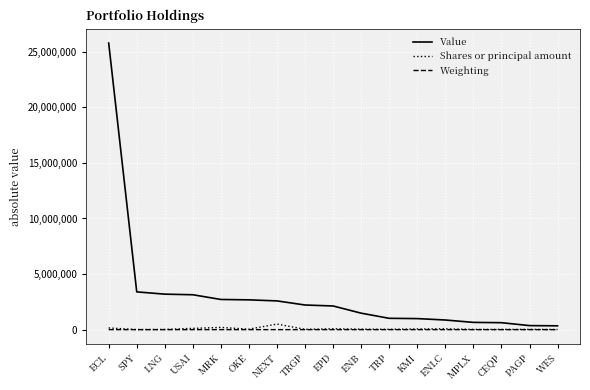

Where is Value nearest to the value 13063068?

SPY